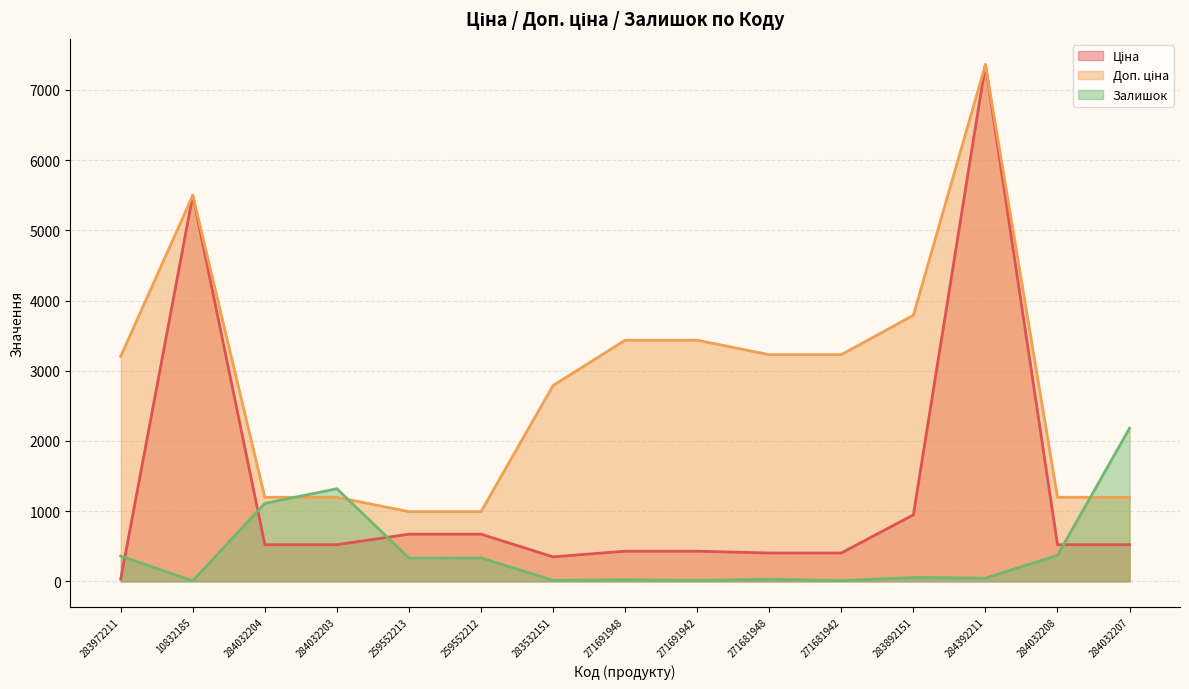

What is the maximum value shown in the chart?

7360.2